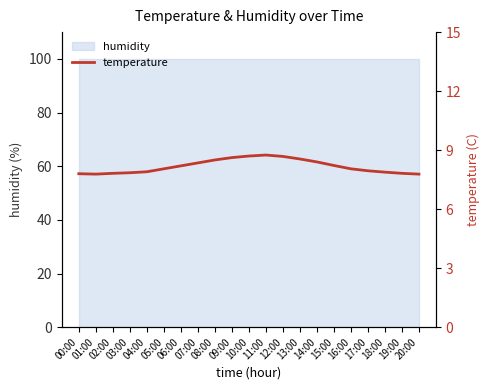

Does the chart display data point markers on the line(s)?

No